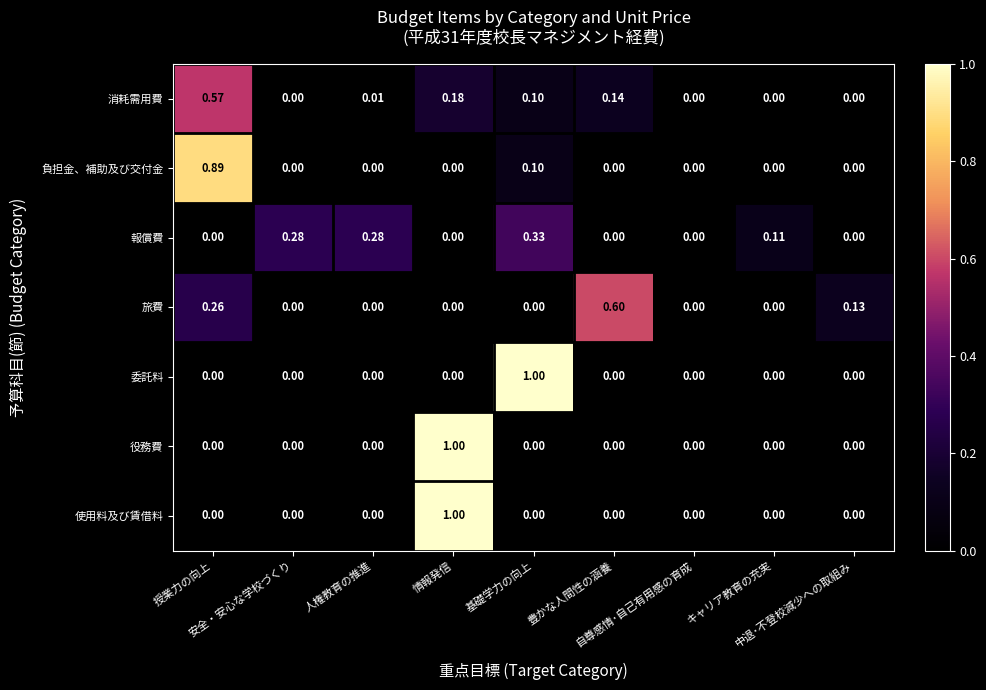

How many values in the 役務費 series exceed 0?

1